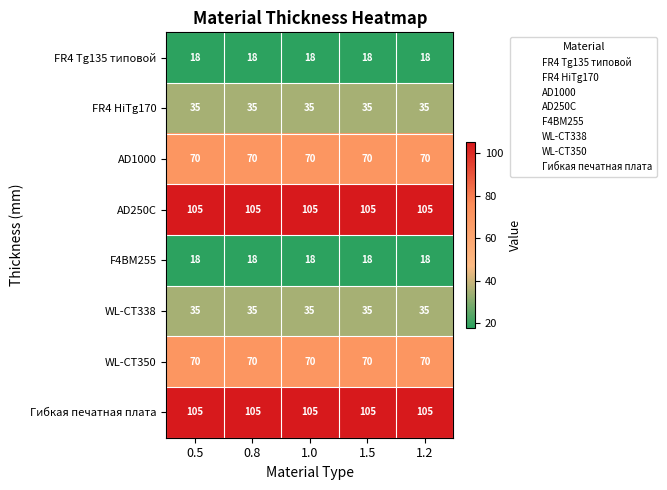

What is the total value across all series at 1.2?

456